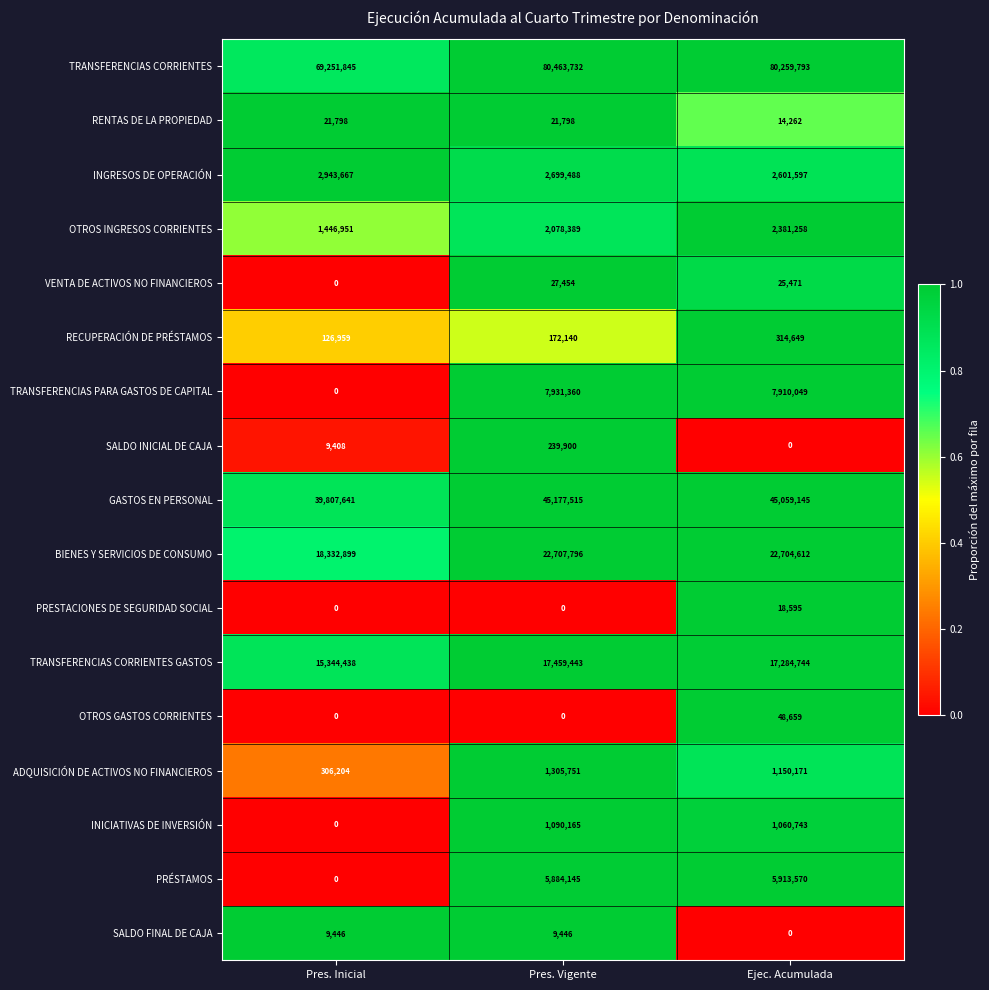

How many categories are shown in the chart?

3